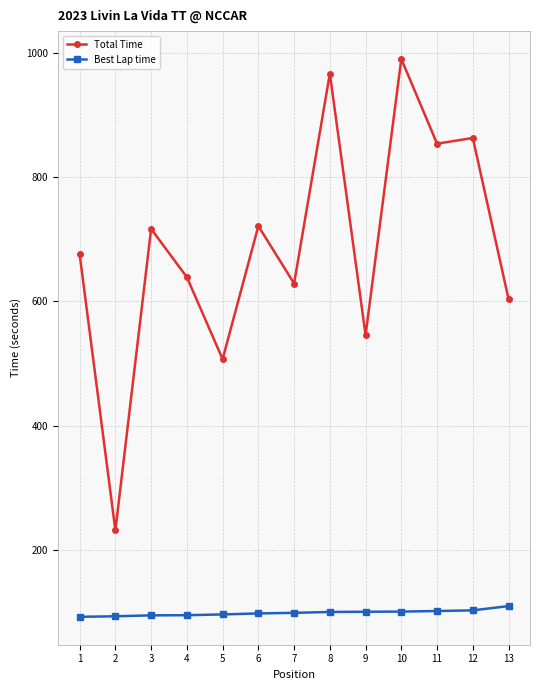

What is the value of the Total Time point at the 5th from the left?

507.3